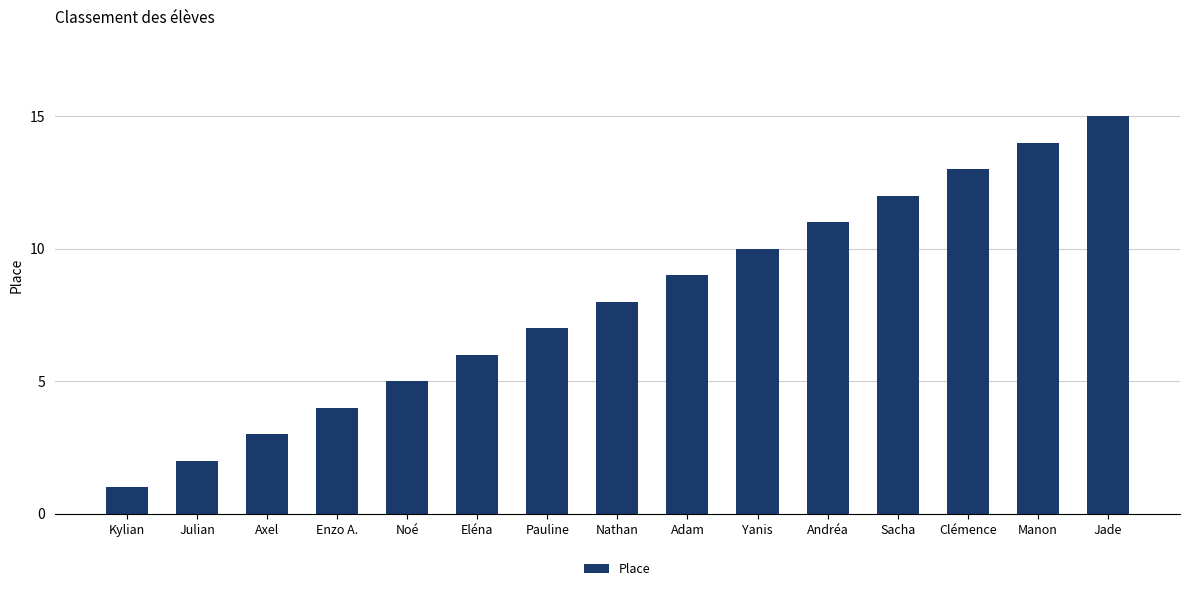

True or false: the data shows 1 at Kylian.

True